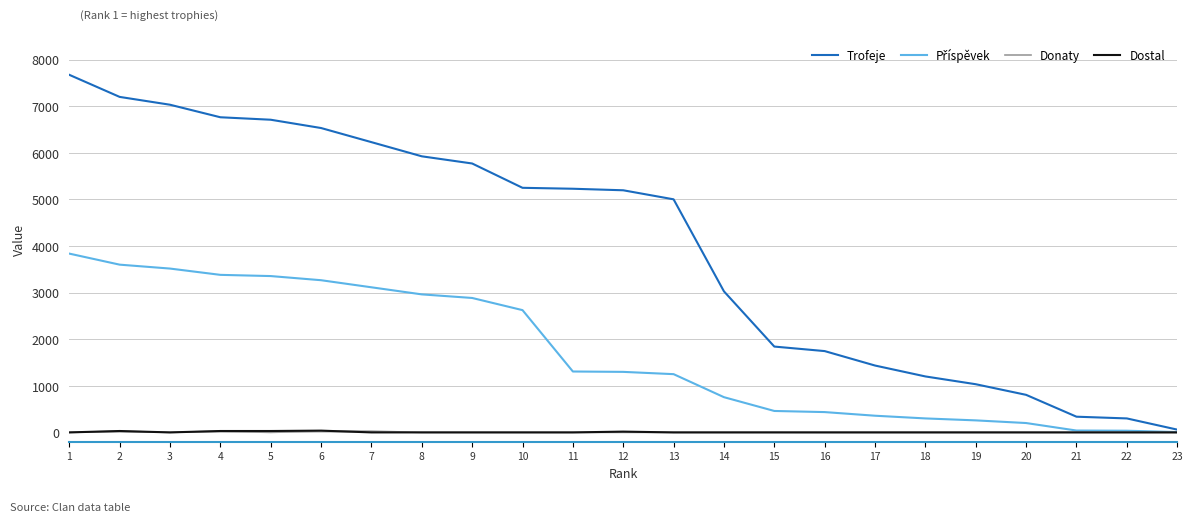

Which series has the largest range (max minus min)?

Trofeje